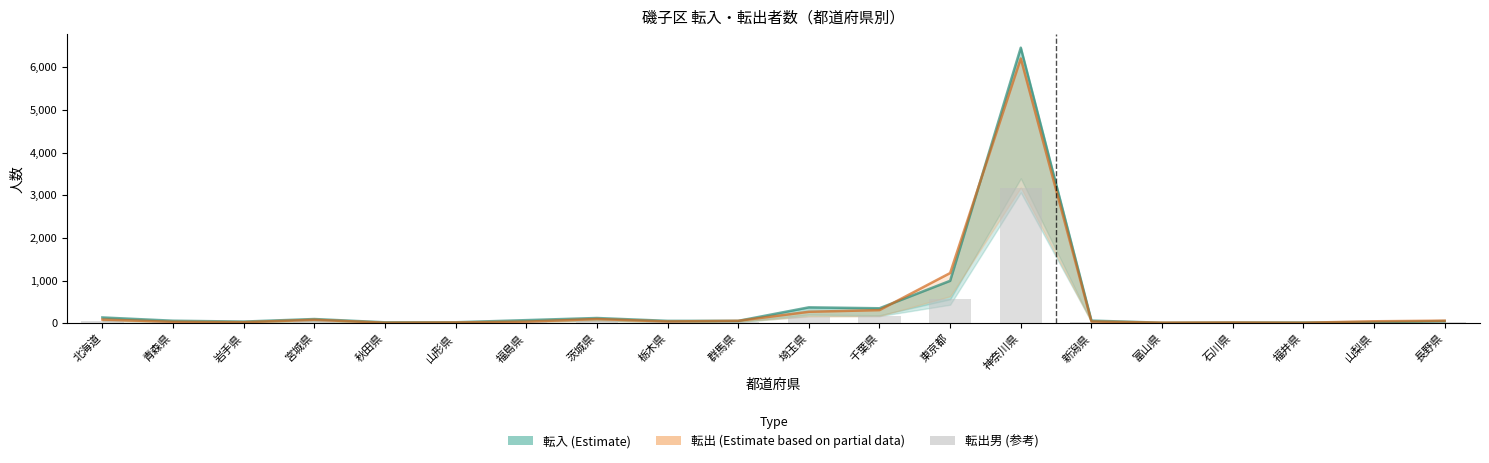

How many distinct data groups are displayed?

3